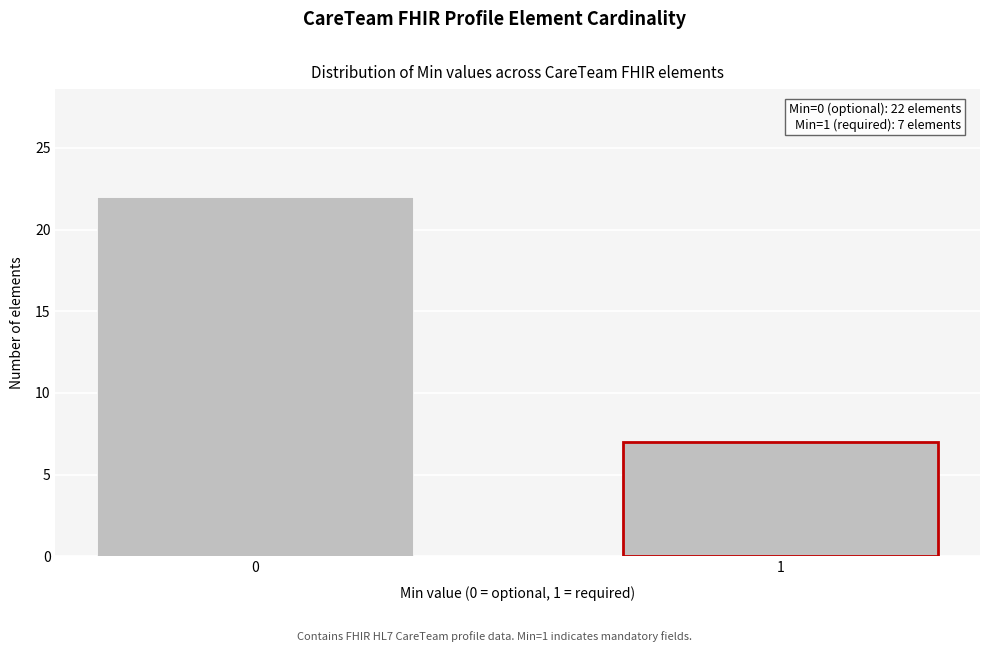

Reading right to left, list all the values displayed in this chart.

1=7	0=22